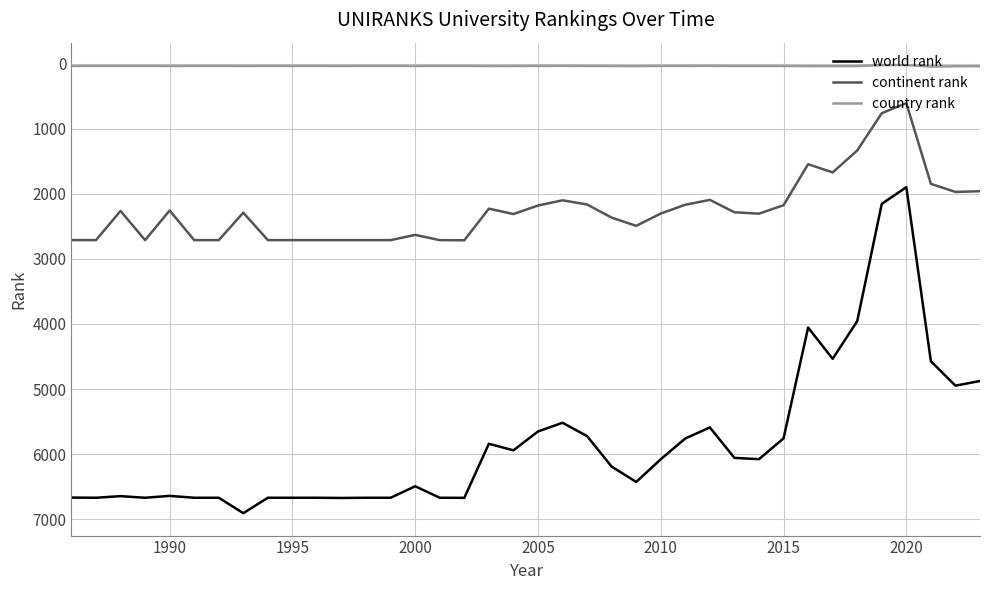

Which series has the widest spread of values?

world rank